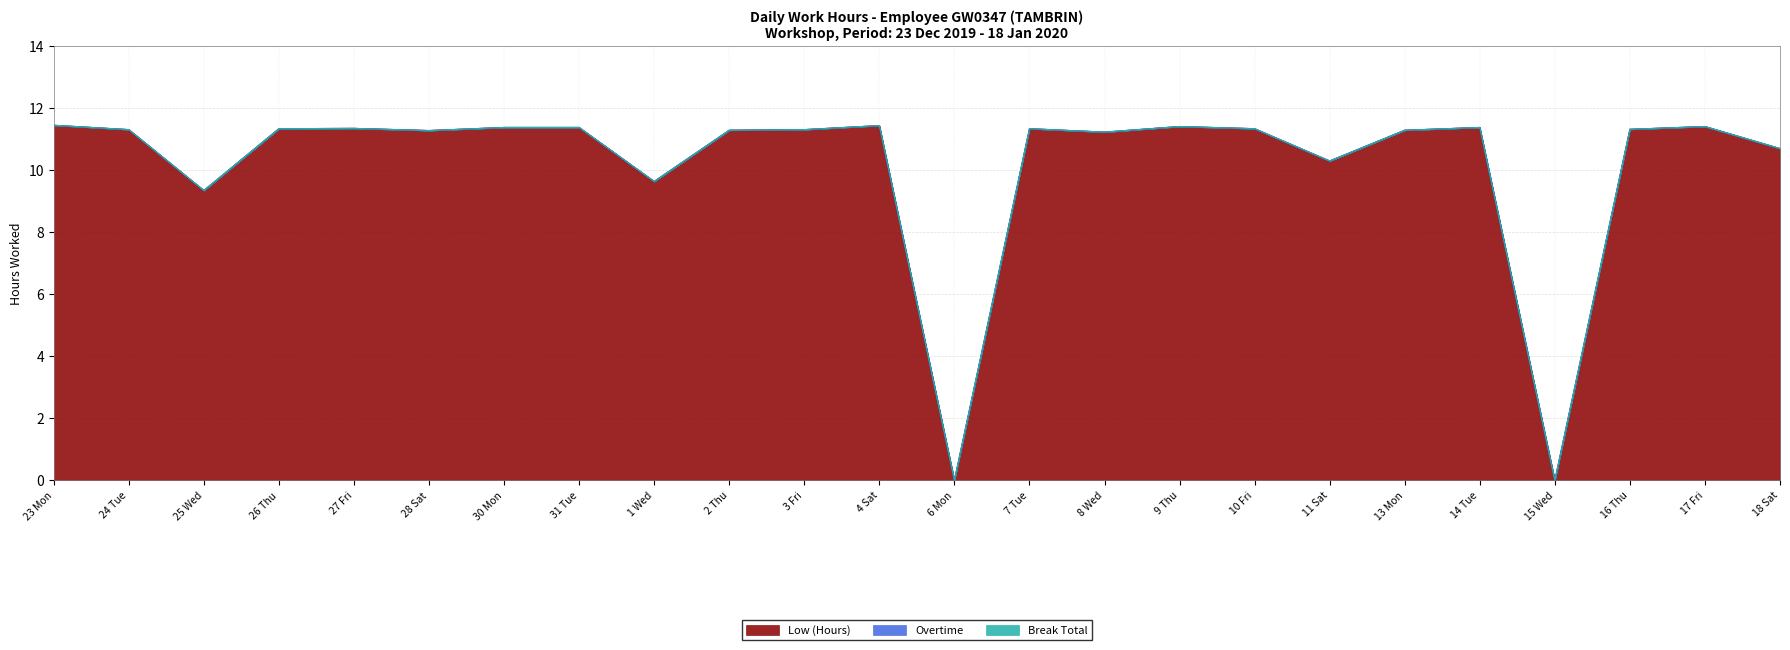

What is the sum of all Low (Hours) values?

244.0